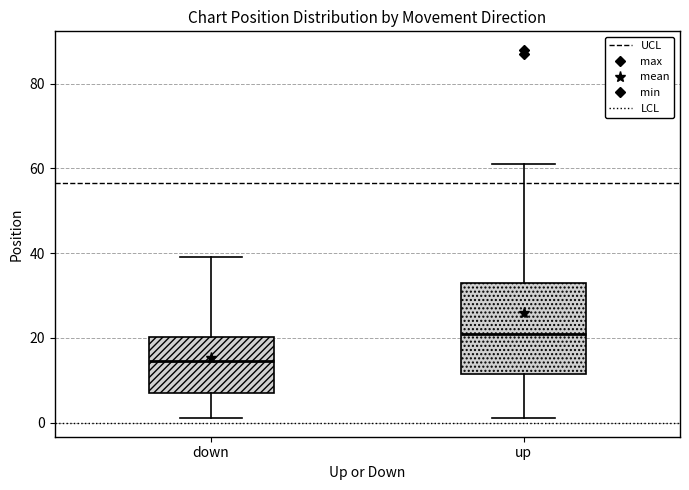

Reading left to right, transcribe this box plot: for each box, give where its median line is, the range the box spans, and where its two whiskers end, as read against the y-axis. The values are not printed on the chart, so give them approximately, as read against the axis.

down: median 14, box 8 to 20, whiskers 2 to 40
up: median 22, box 12 to 34, whiskers 2 to 62